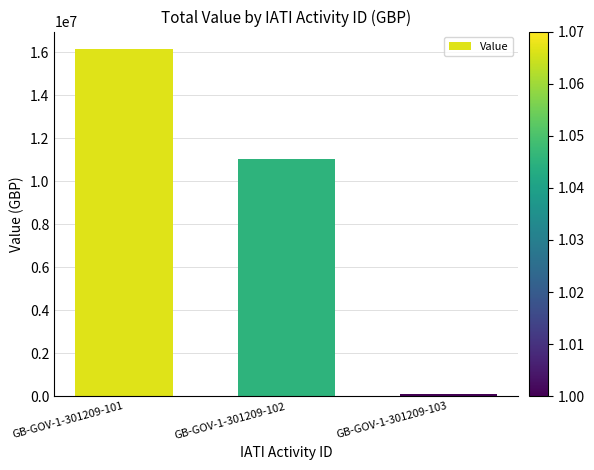

Is it true that the value at GB-GOV-1-301209-101 is 7346006?

False